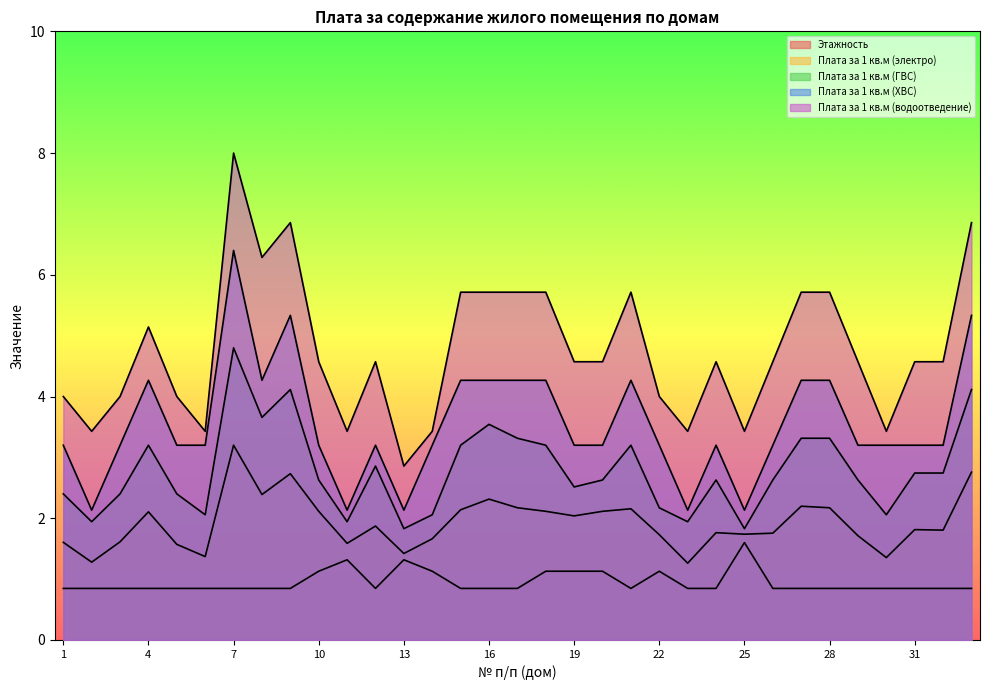

Does the chart display data point markers on the line(s)?

No